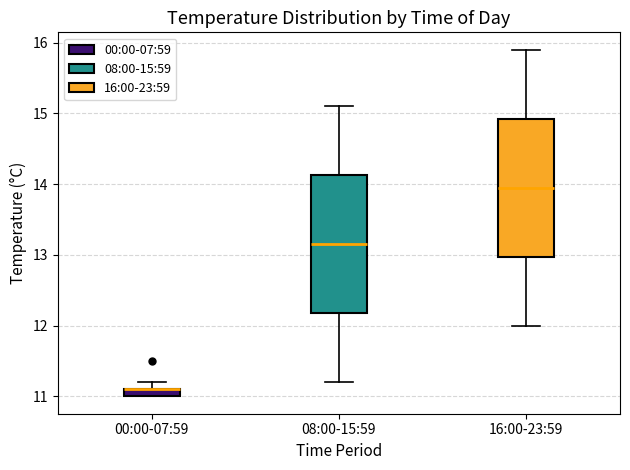

Where is the lower edge of the box for 16:00-23:59 on the y-axis? The values are not printed on the chart, so give them approximately, as read against the axis.

13.0